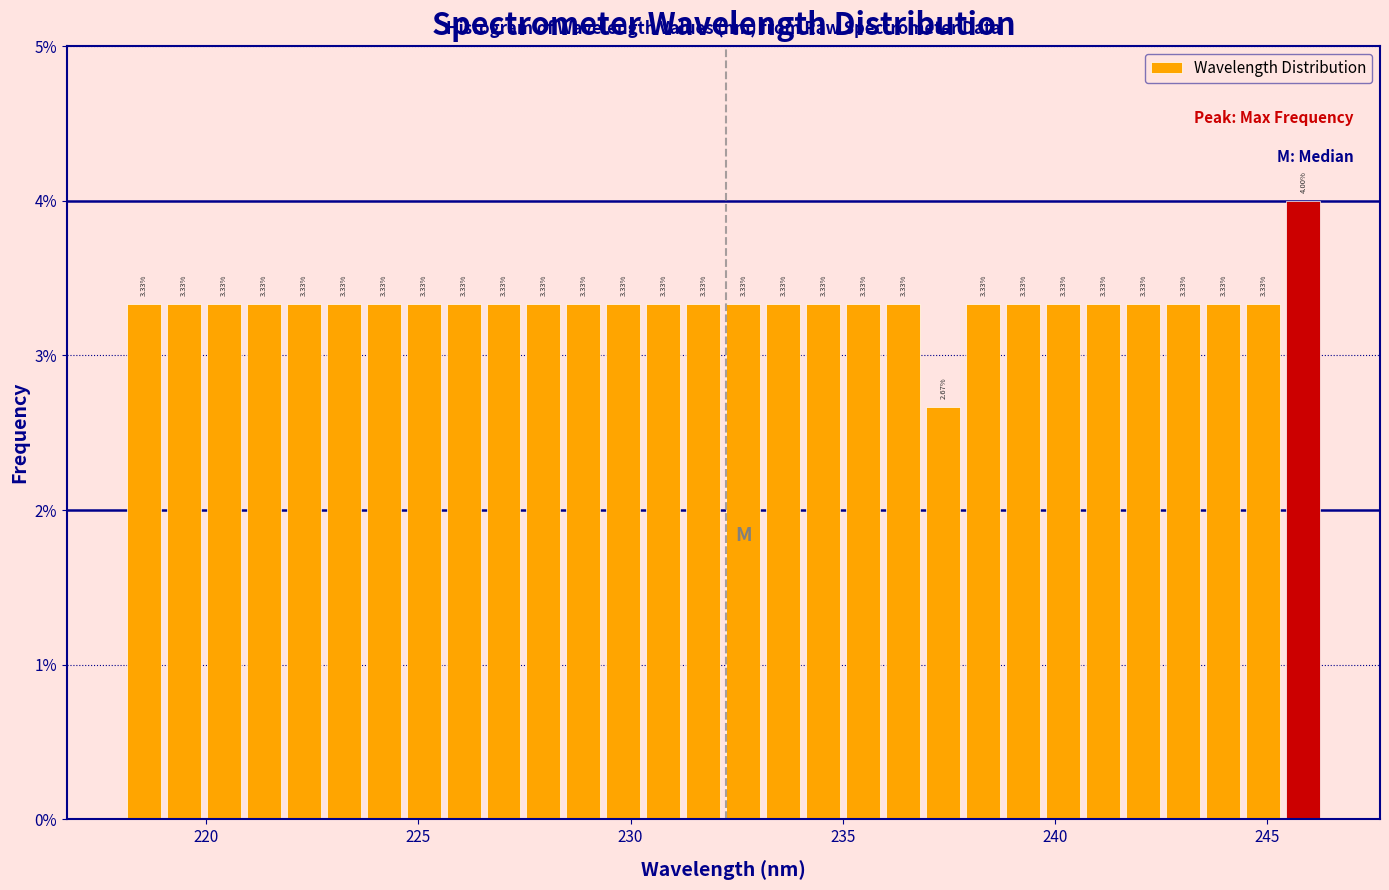

Around what value on the x-axis is the tallest bar? Give the approximate position of its centre, as read against the axis.

246.0